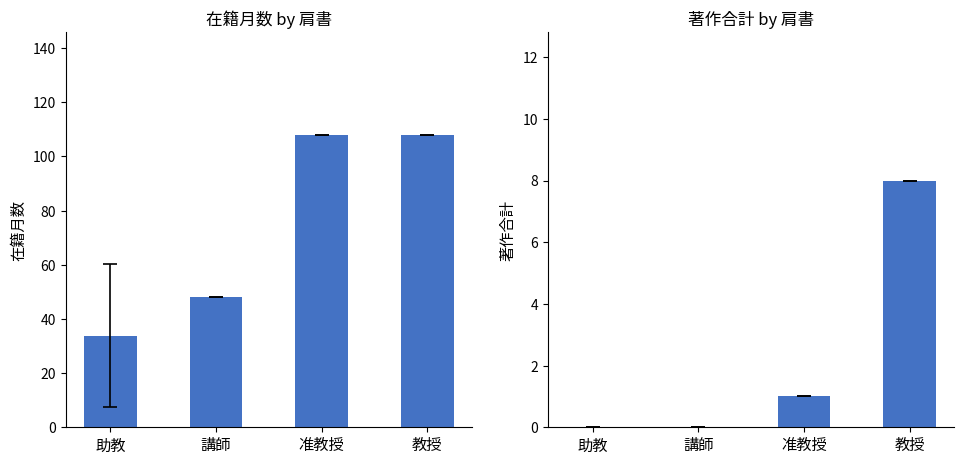

What is the difference between the highest and lowest values at 講師?

48.0